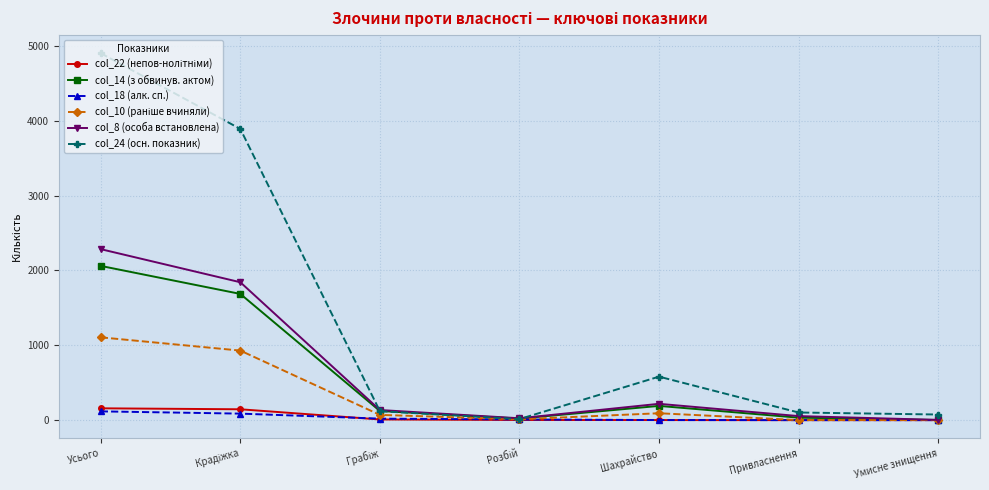

Does the chart have visible grid lines?

Yes